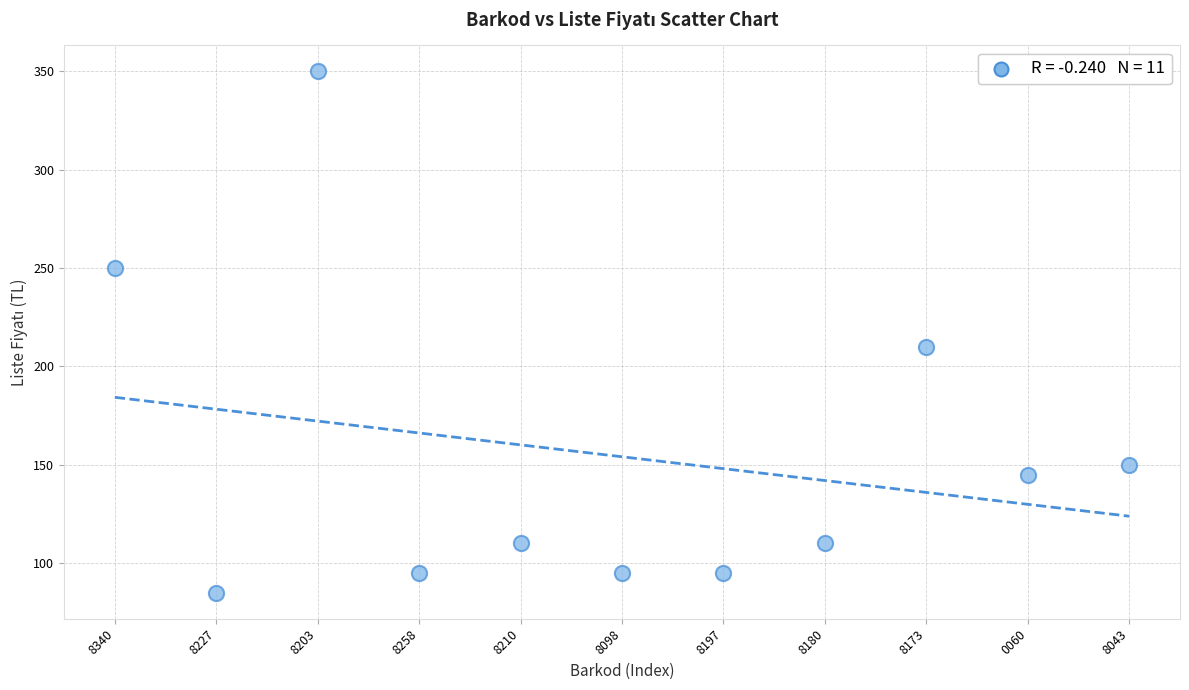

What Y value in the scatter plot is closest to 217?

210